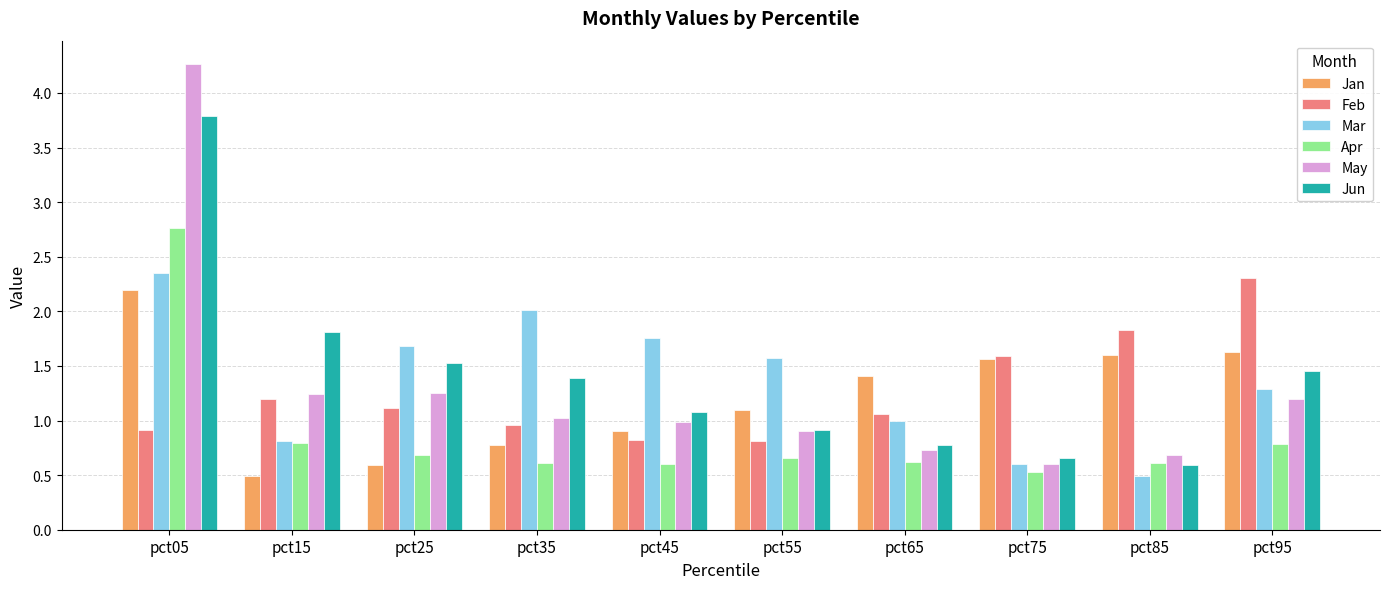

The value of Jan at pct65 is 1.0. True or false?

False